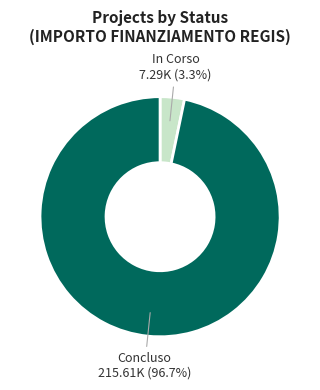

To the nearest percent, what is the difference between the largest and smallest slice percentages?

93%